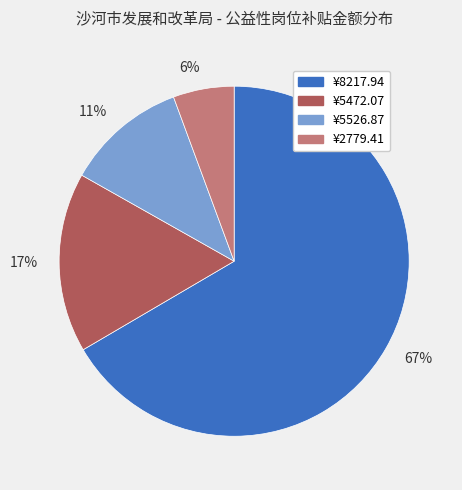

Is it true that ¥5472.07 is 3% of the pie?

False